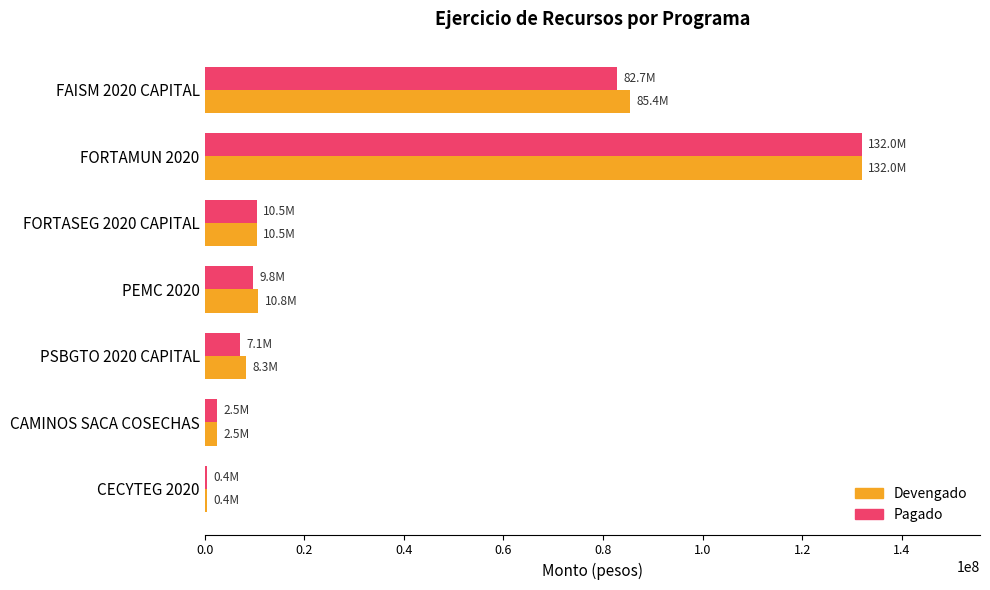

What is the sum of the Devengado values at PSBGTO 2020 CAPITAL and FORTASEG 2020 CAPITAL?

18783291.1